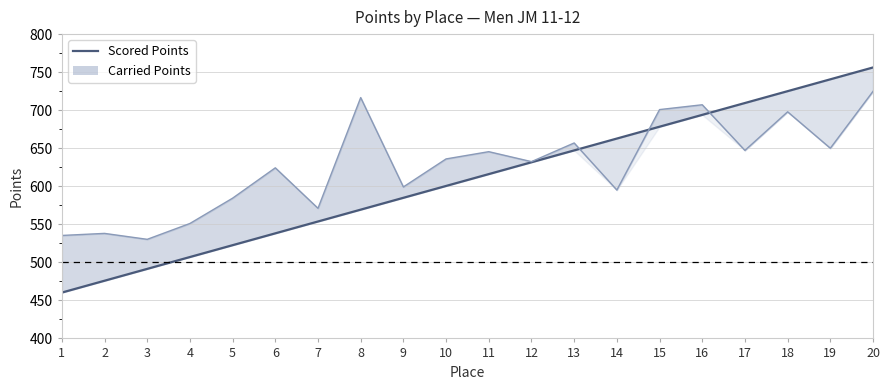

Reading left to right, what are all the values shown in this chart?

1=460.3	2=475.8	3=491.4	4=507.0	5=522.6	6=538.1	7=553.7	8=569.3	9=584.8	10=600.4	11=616.0	12=631.6	13=647.1	14=662.7	15=678.3	16=693.9	17=709.4	18=725.0	19=740.6	20=756.2